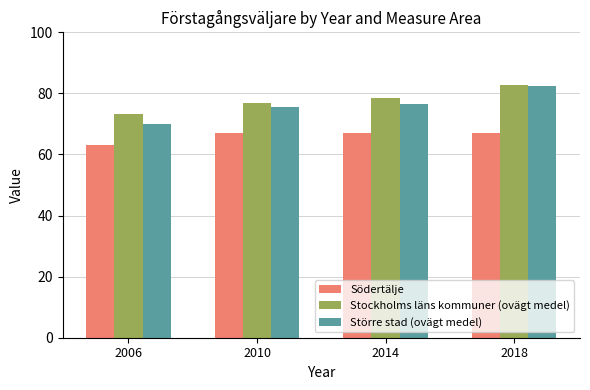

Count the number of categories in the chart.

4